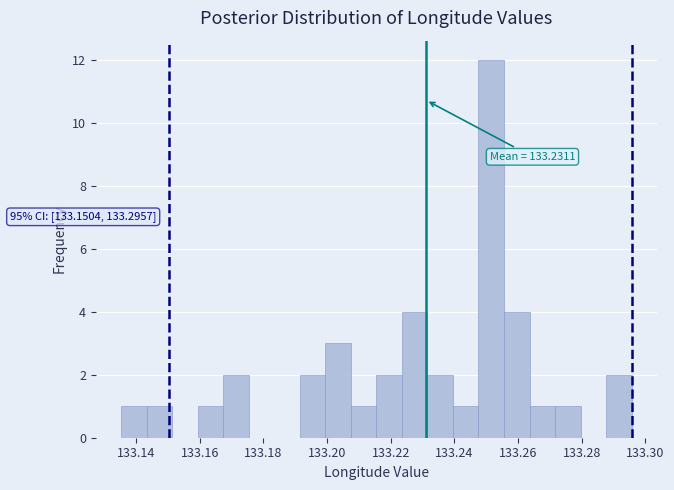

Over which range of the x-axis is the bar tallest?

133.248 to 133.256